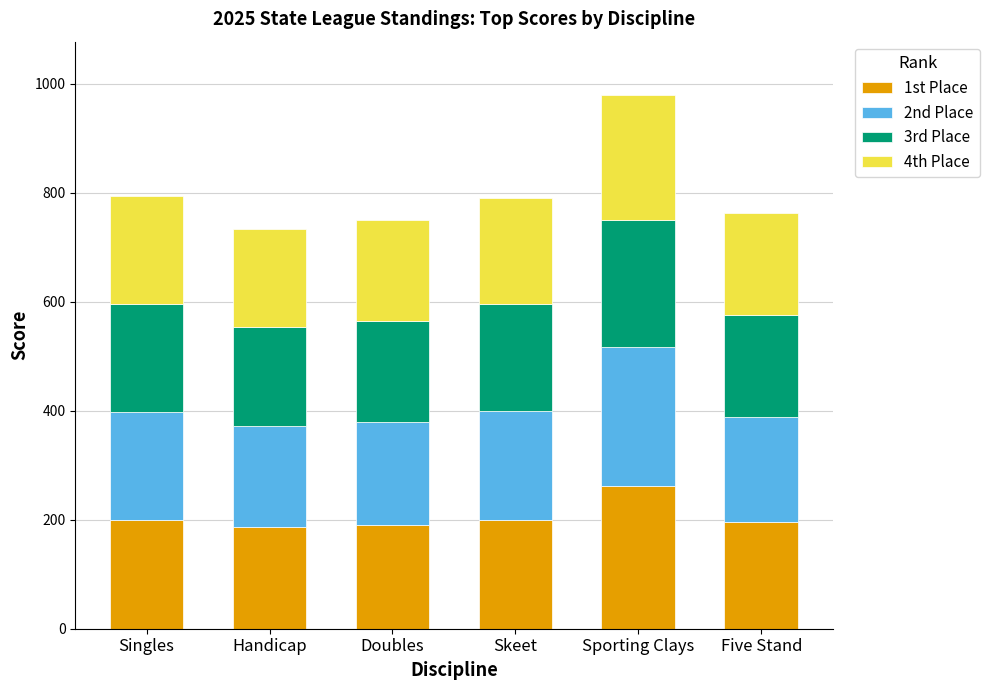

The value of 1st Place at Singles is 355. True or false?

False